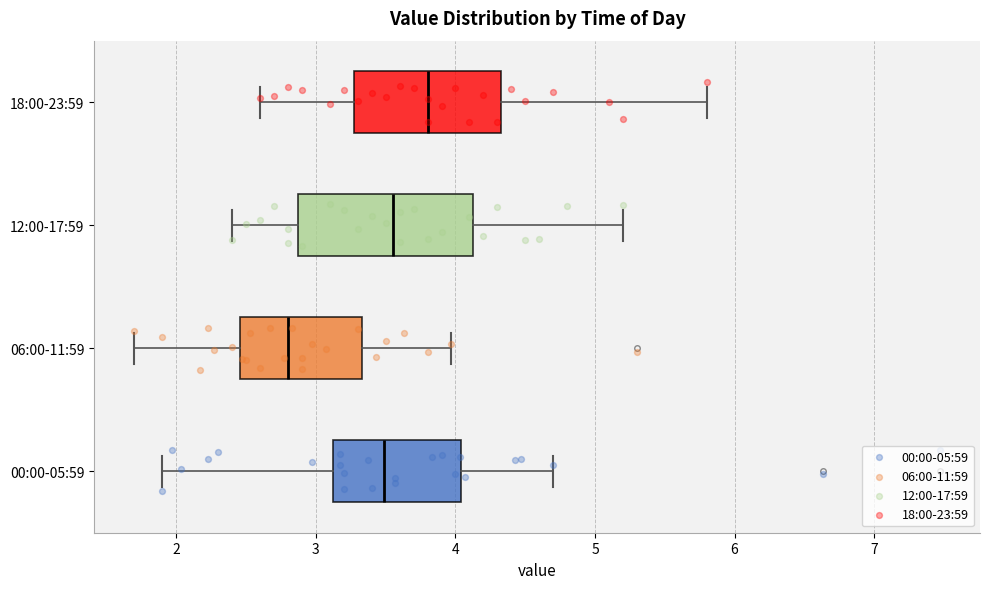

Comparing the boxes themselves (not the whiskers), which one is the widest?

12:00-17:59